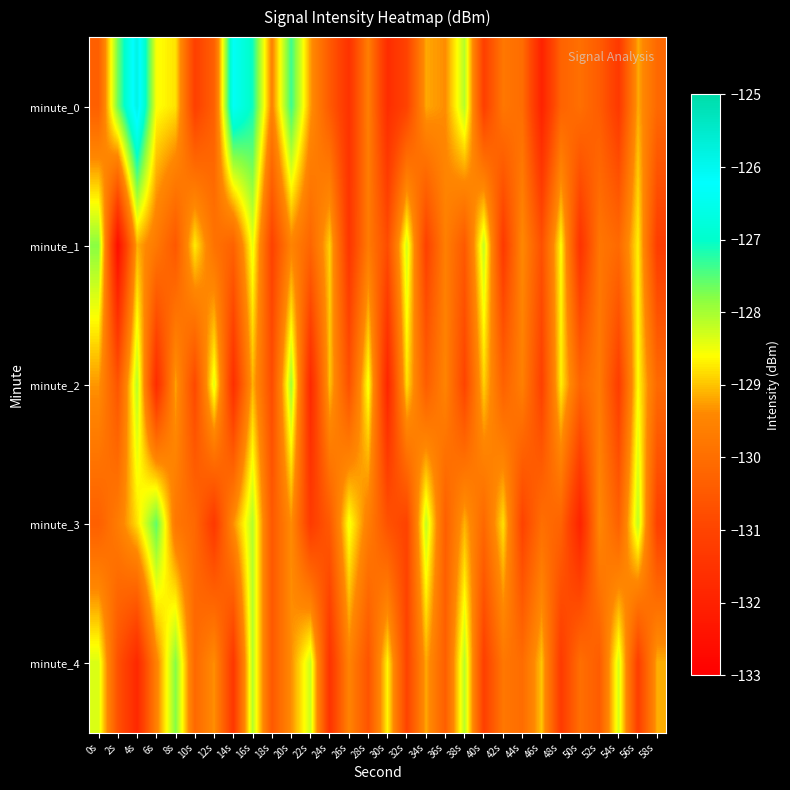

Between 48s and 26s, which is larger?

48s